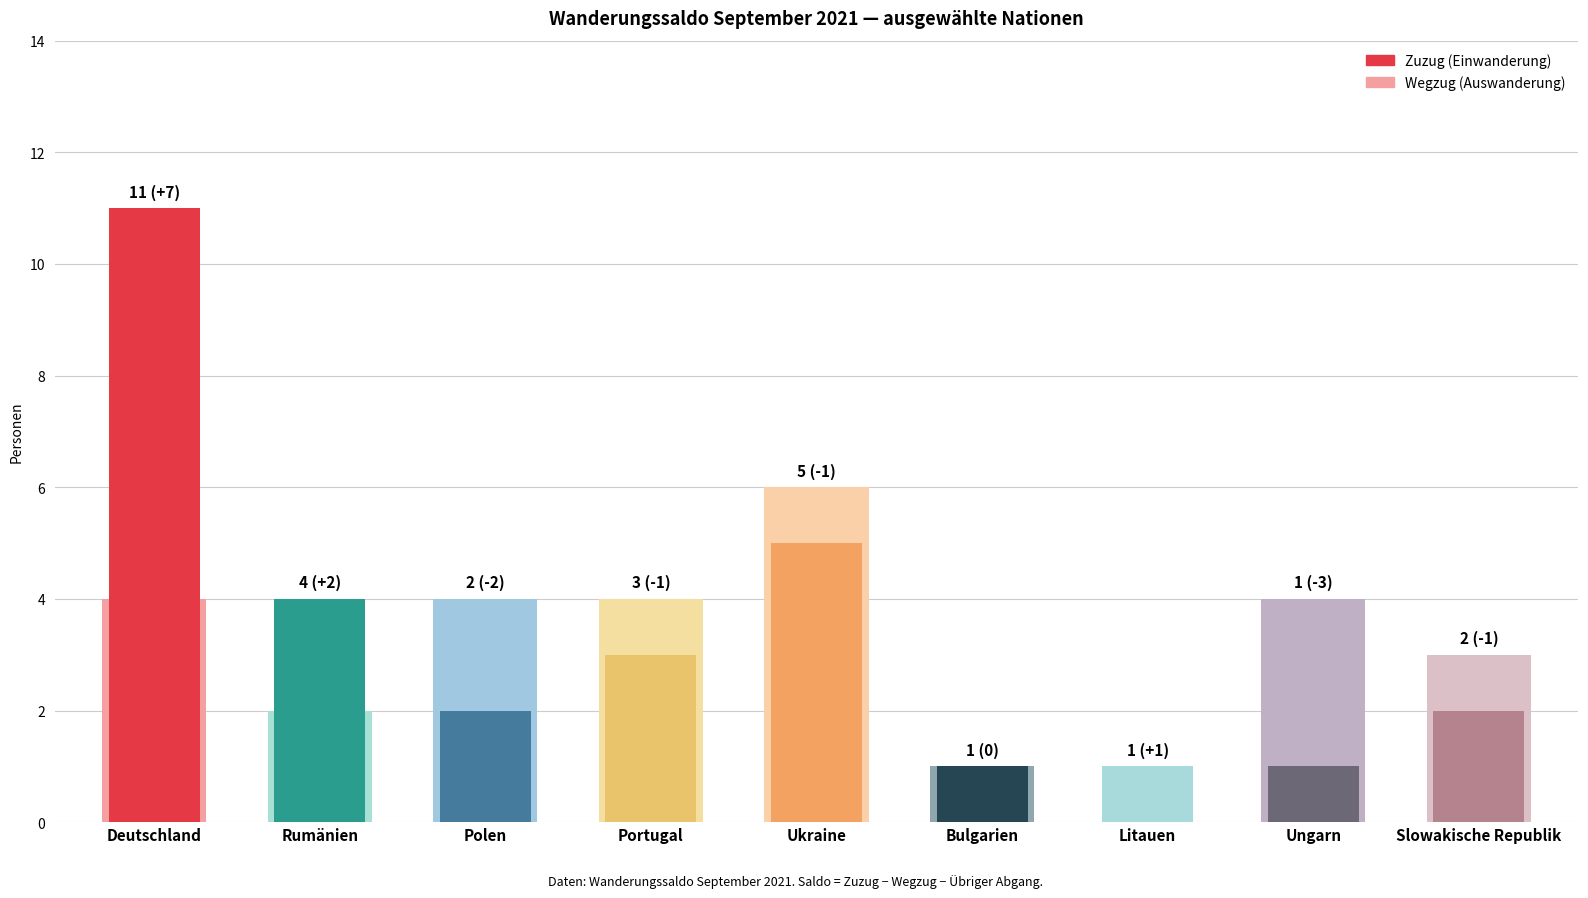

What is the average value of the Zuzug (Einwanderung) series?

3